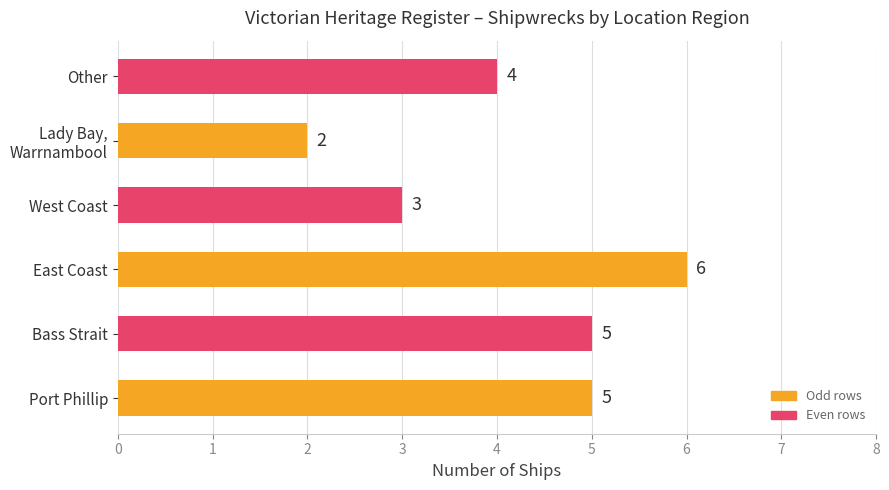

What is the difference between the maximum and minimum values?

4